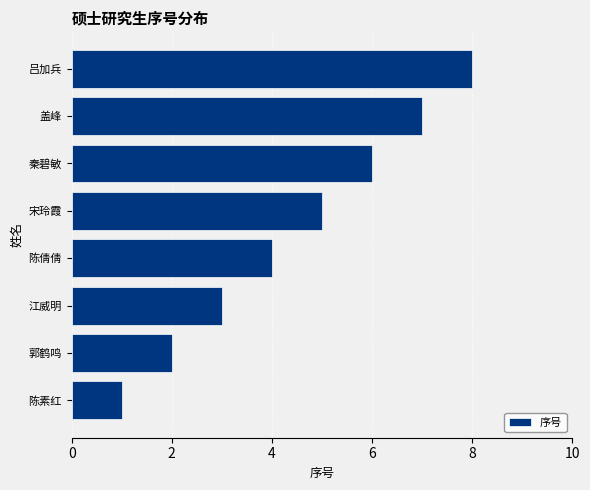

At which label is the value closest to 4?

陈倩倩